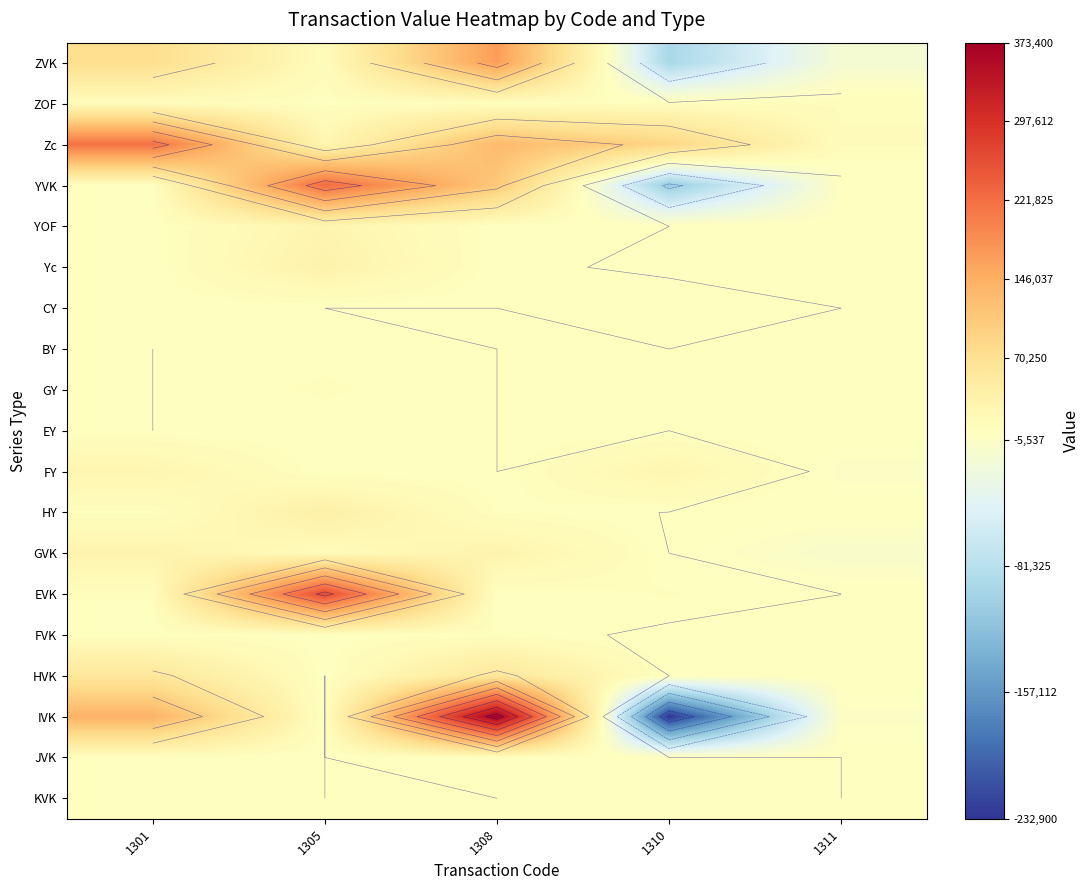

What is the spread (max minus min) of values at 1308?

373400